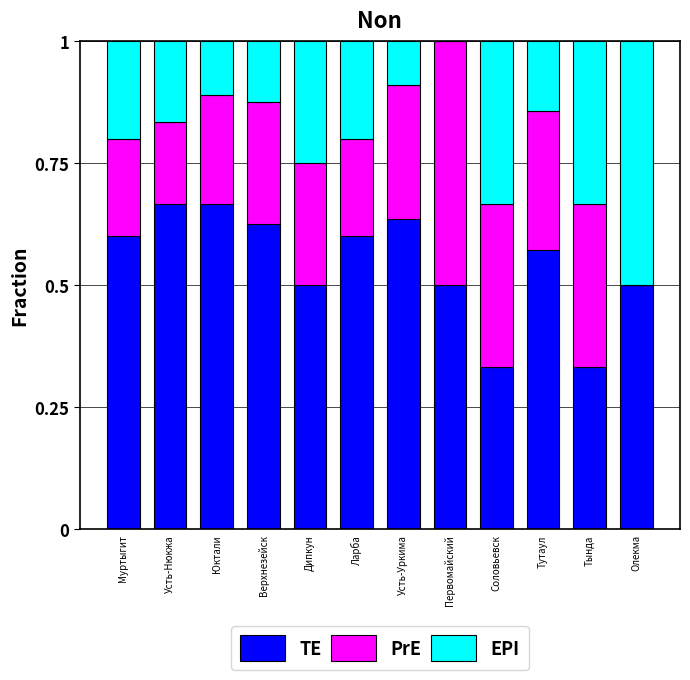

What is the total value across all series at Тутаул?

1.0